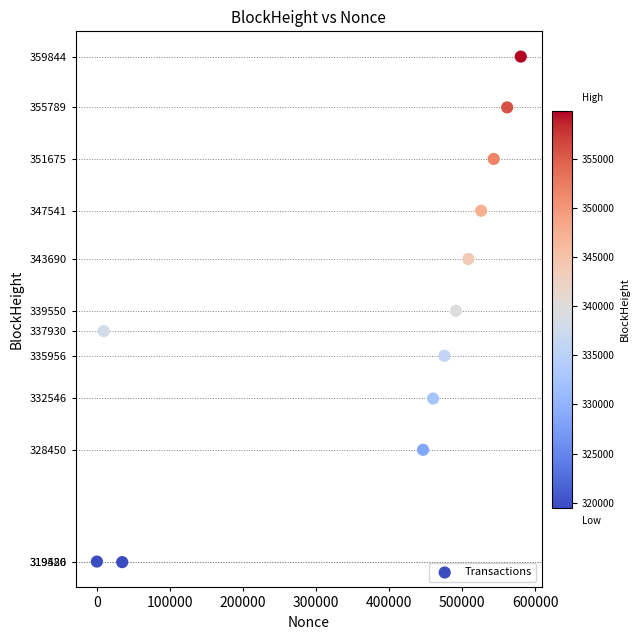

What is the average Y value?

339331